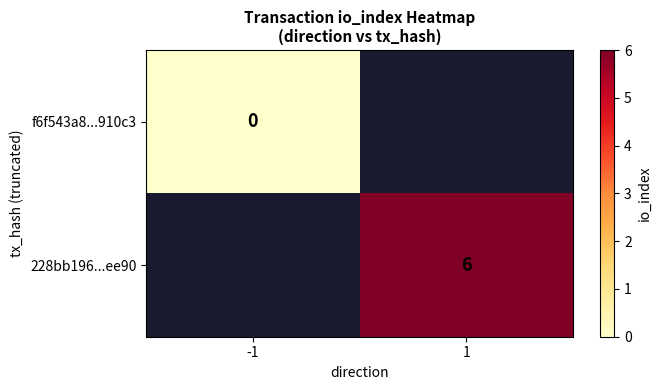

True or false: 228bb196...ee90 has a value of 4 at 1.

False